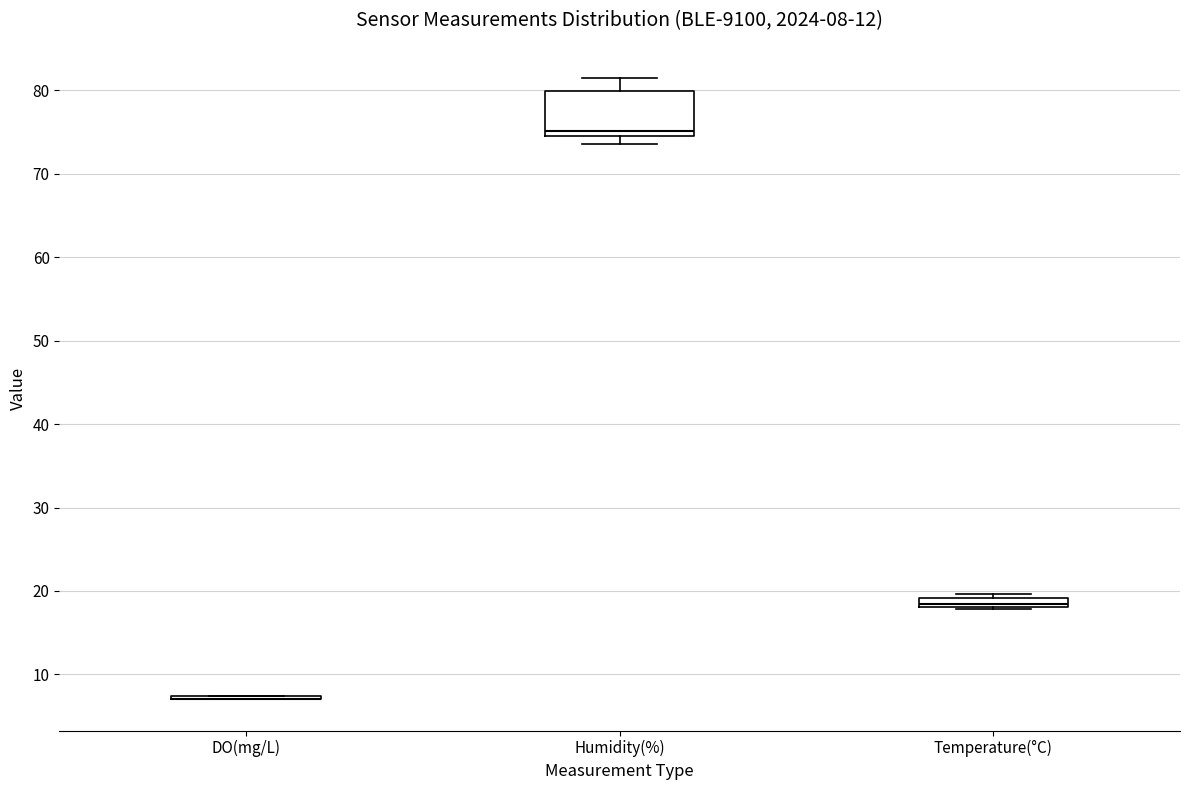

Comparing the boxes themselves (not the whiskers), which one is the tallest?

Humidity(%)